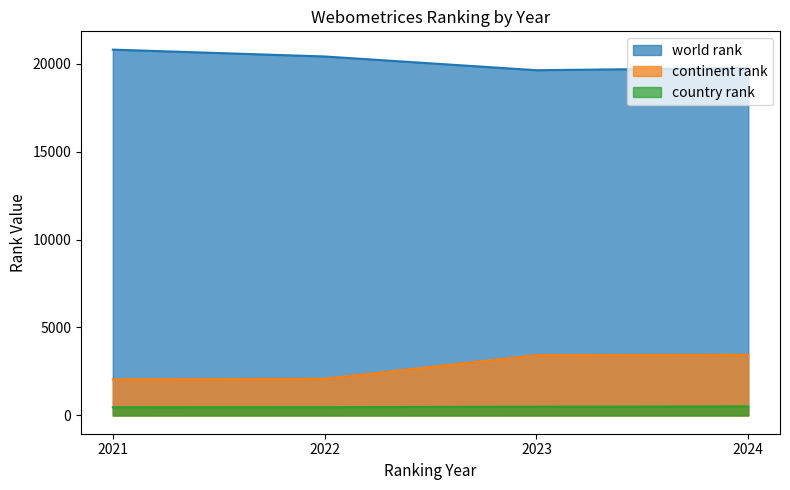

Does the chart have visible grid lines?

No